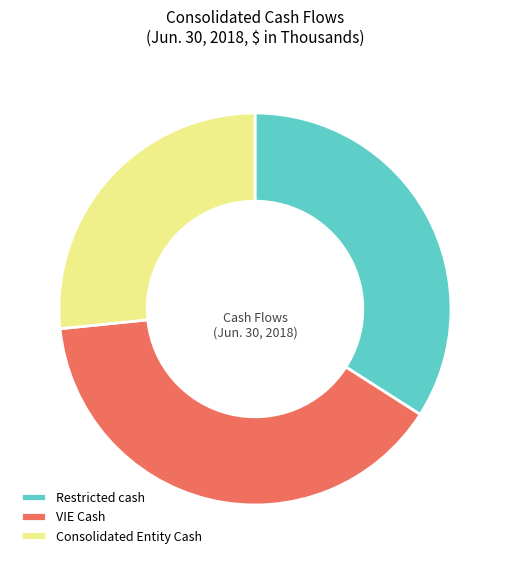

The Consolidated Entity Cash slice represents 17% of the pie. True or false?

False